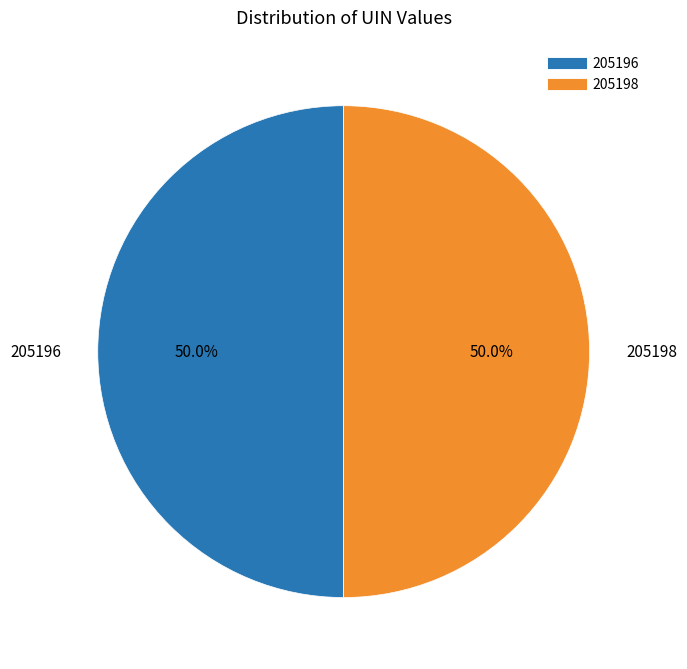

Count the number of slices in the pie.

2